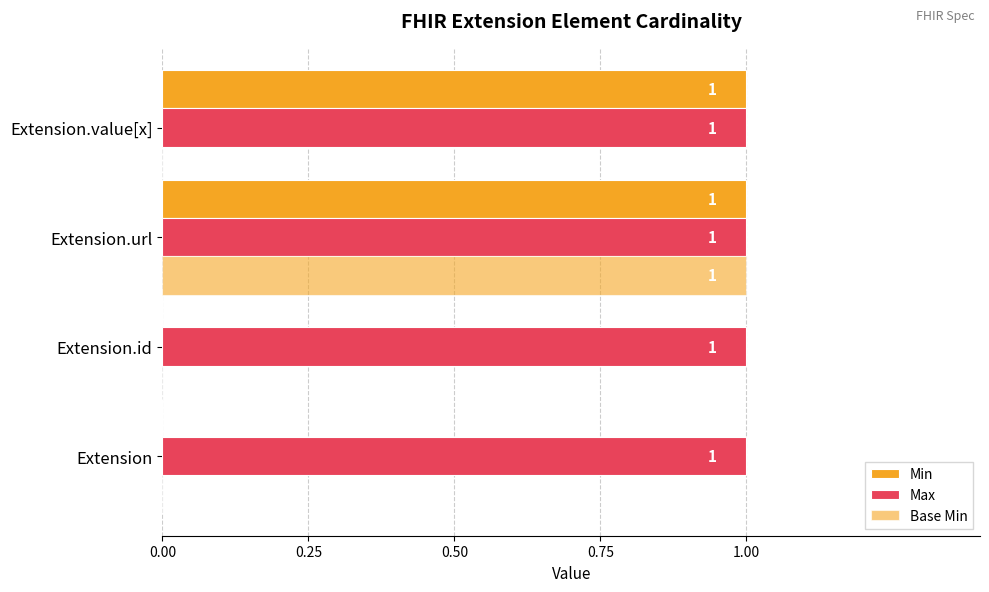

Count the number of data series in this chart.

3